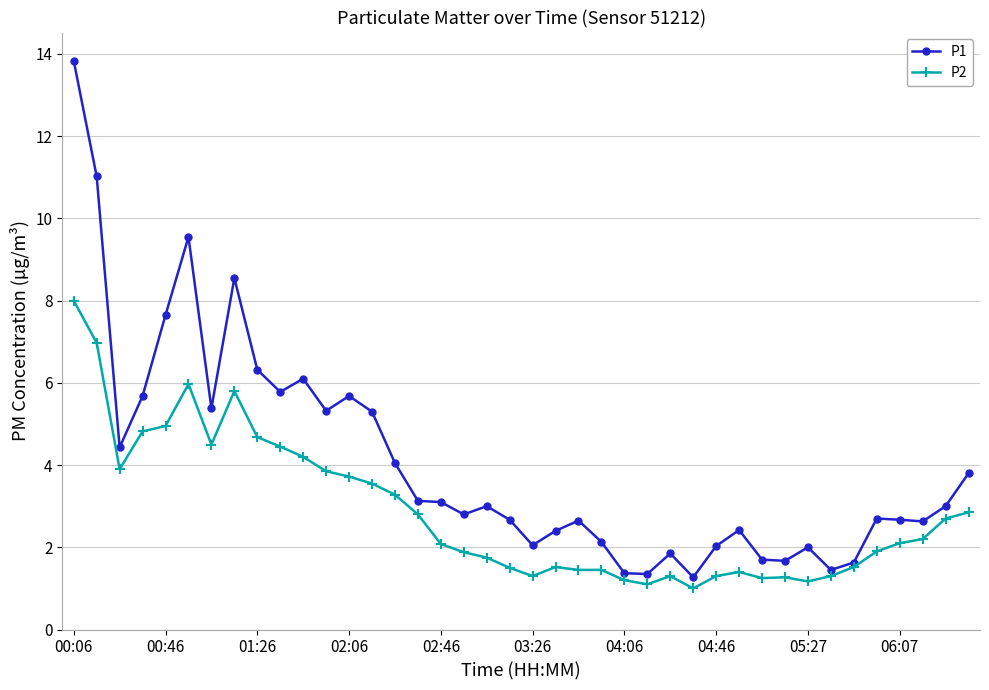

True or false: P1 has more than 2 interior local peaks.

True